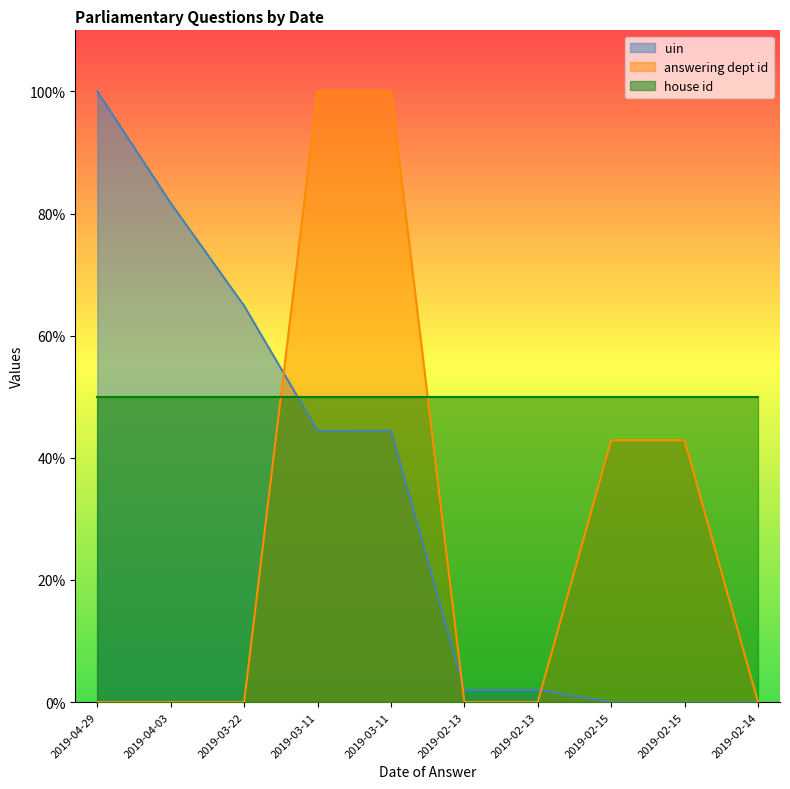

What is the average value of the answering dept id series?

0.3